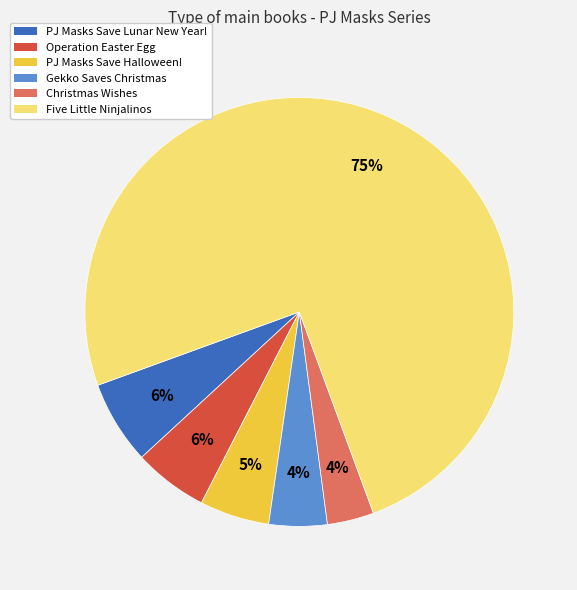

Is it true that PJ Masks Save Lunar New Year! is 15% of the pie?

False